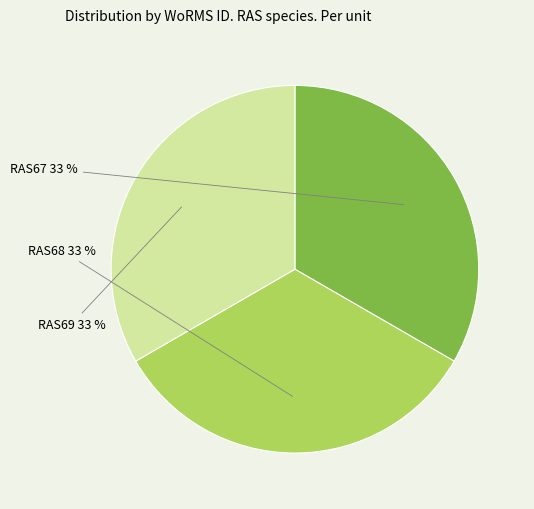

Is the sum of RAS69 and RAS68 greater than half?

Yes